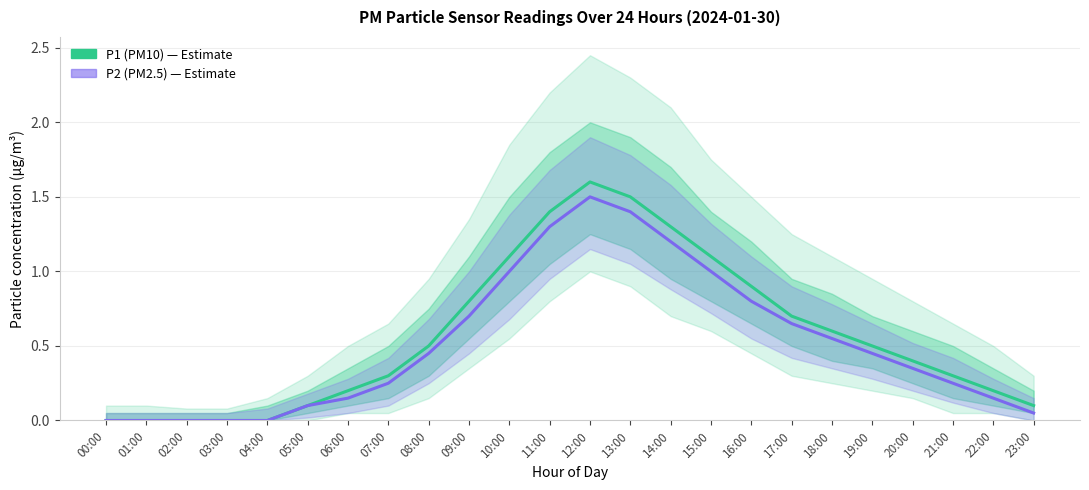

True or false: P1 (PM10) has more than 2 interior local peaks.

False